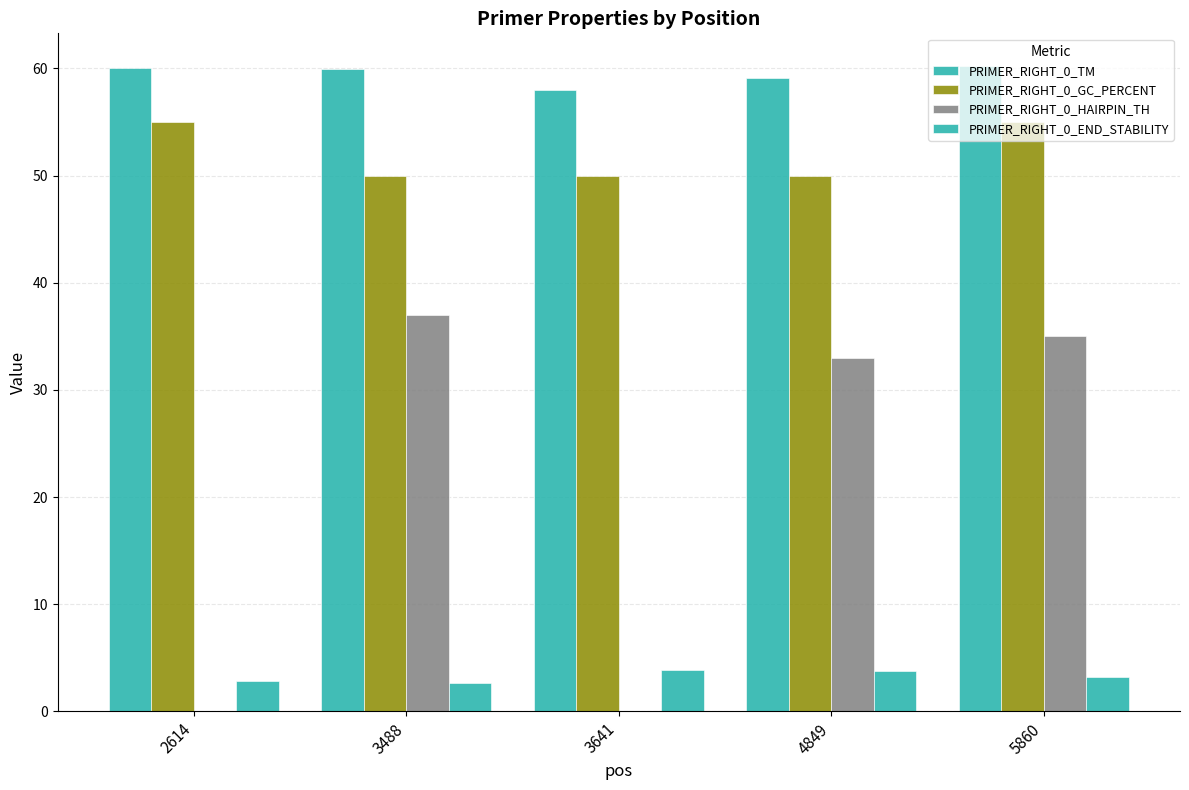

At which label is PRIMER_RIGHT_0_GC_PERCENT closest to 52?

3488